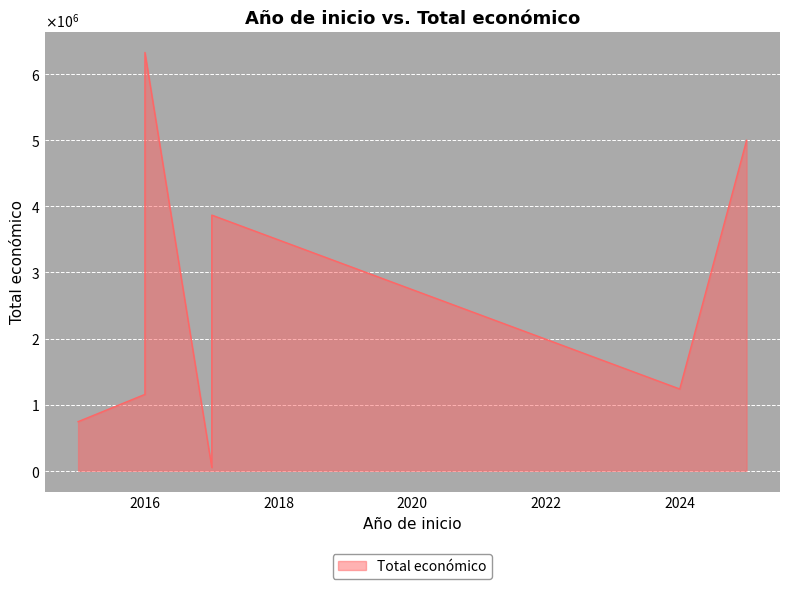

Count the number of categories in the chart.

10